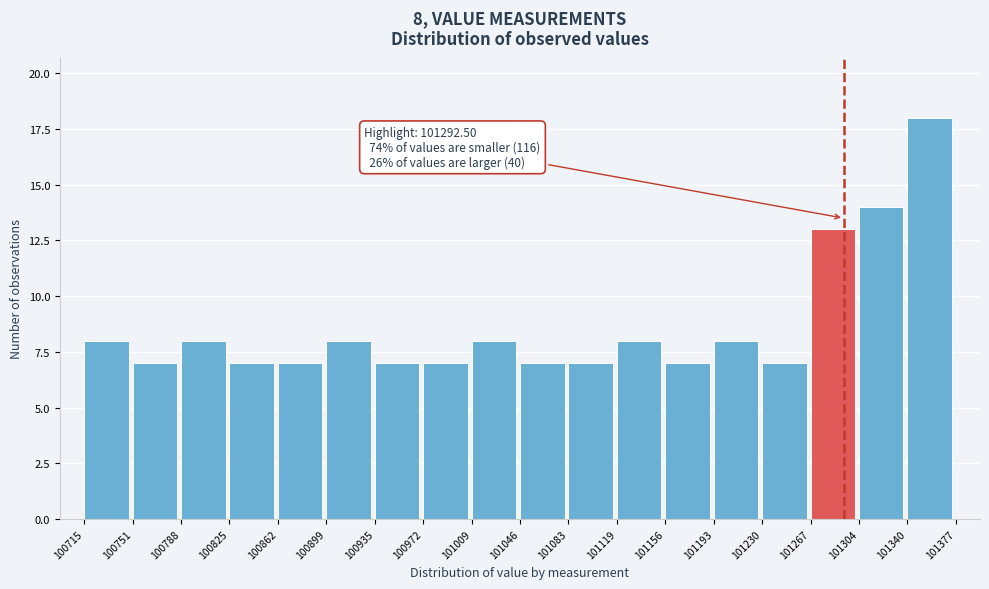

Which range on the x-axis has the tallest bar?

101340 to 101377